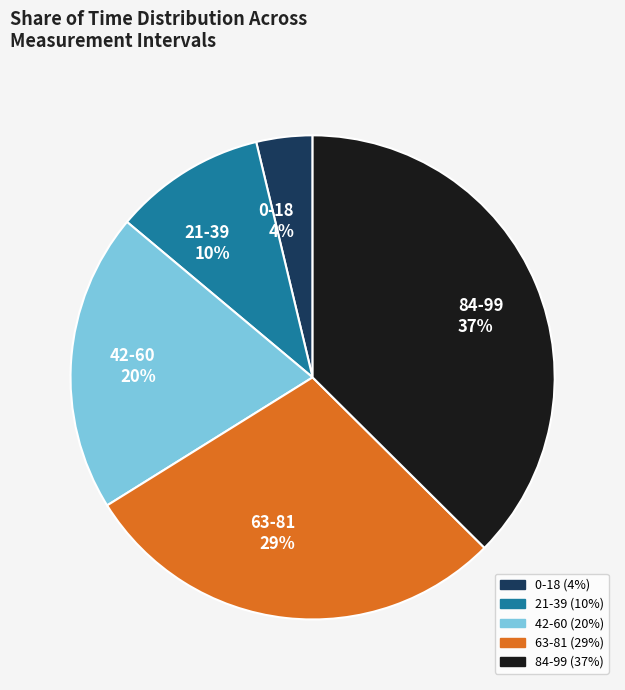

Is it true that 0-18 4% is 9% of the pie?

False